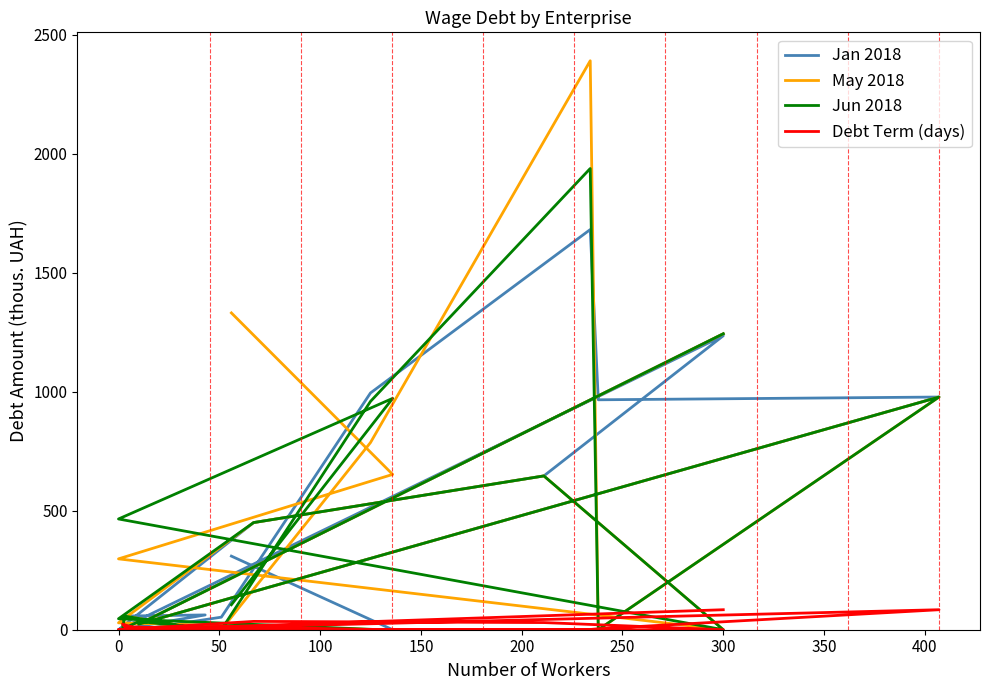

How many lines are shown in the chart?

4